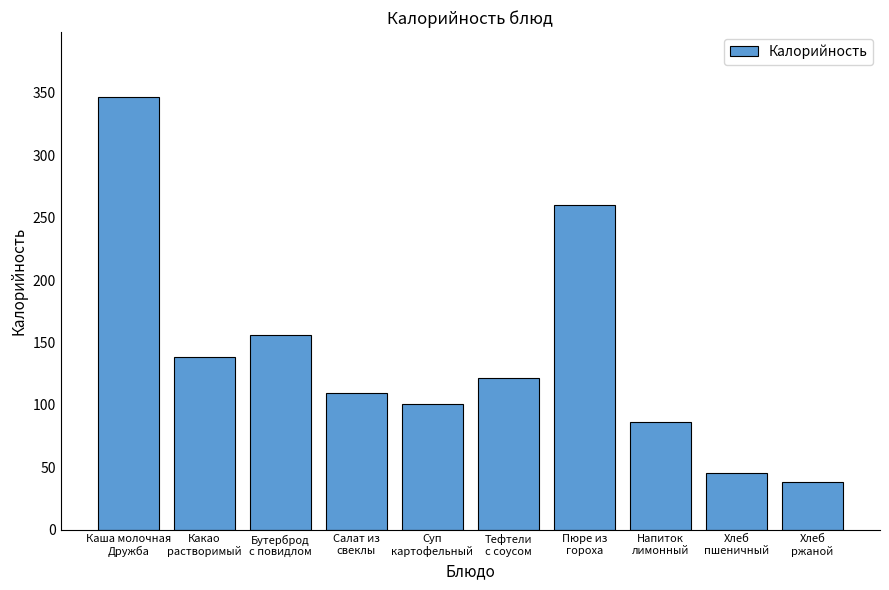

Rank the categories by value from lowest to highest.

Хлеб
ржаной, Хлеб
пшеничный, Напиток
лимонный, Суп
картофельный, Салат из
свеклы, Тефтели
с соусом, Какао
растворимый, Бутерброд
с повидлом, Пюре из
гороха, Каша молочная
Дружба